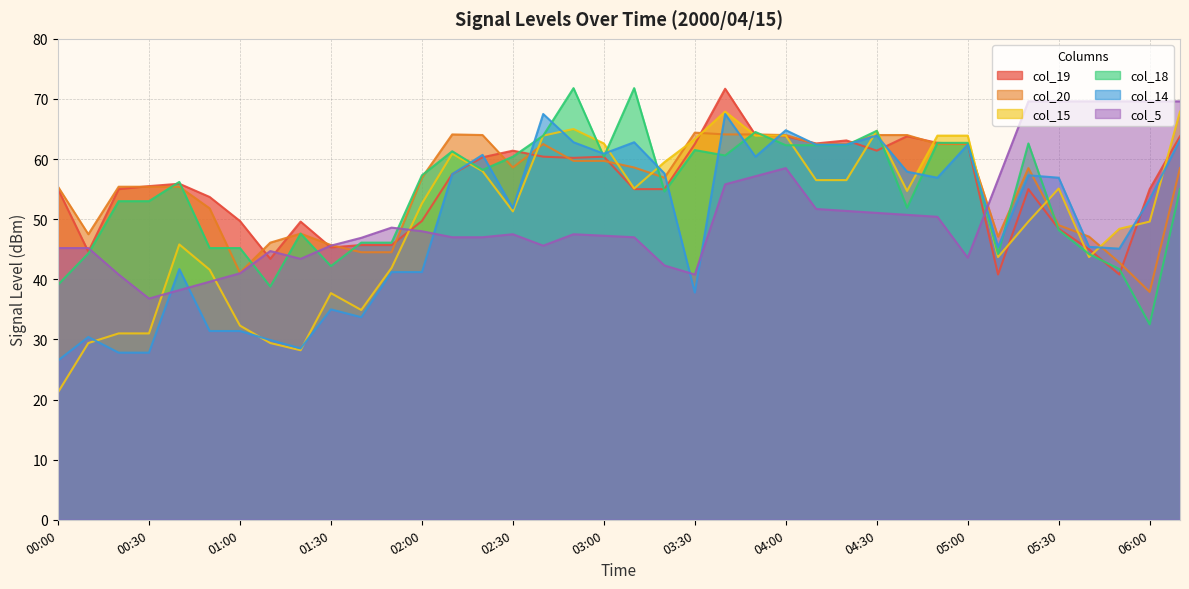

What is the sum of the col_19 values at 05:40 and 00:30?

100.5